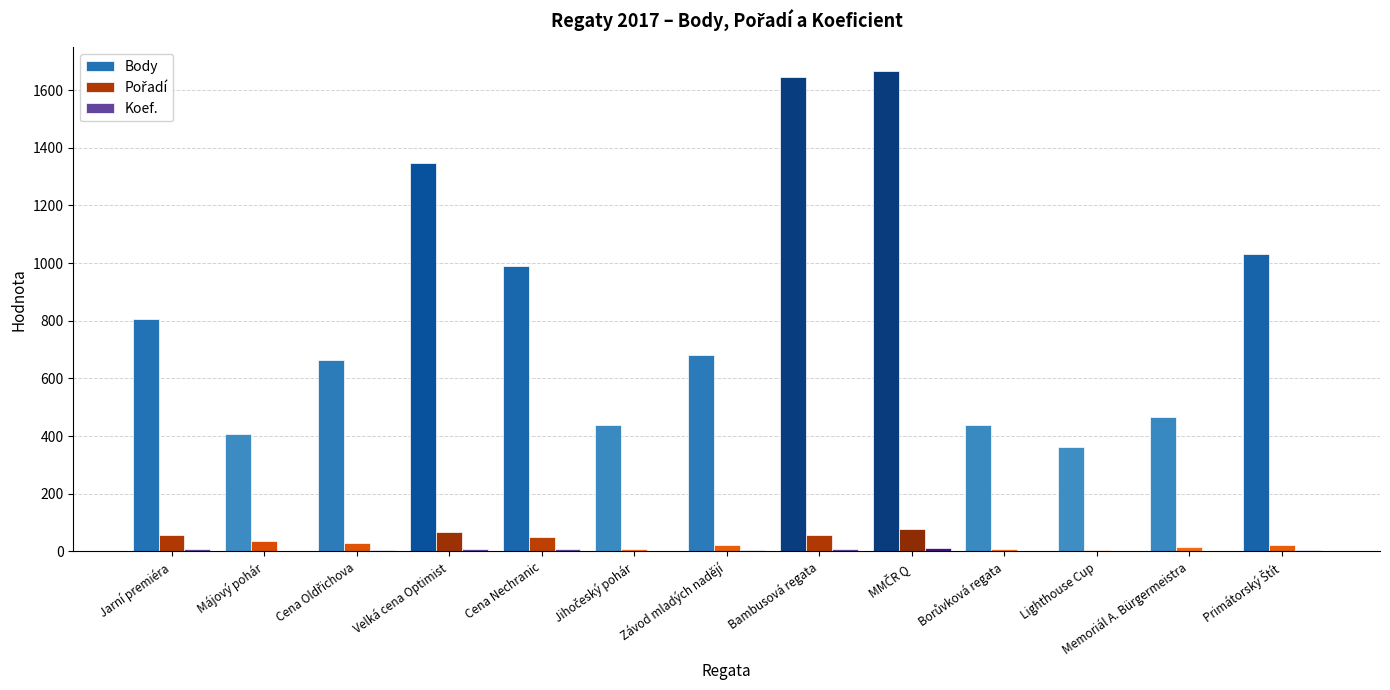

What is the greatest value displayed?

1665